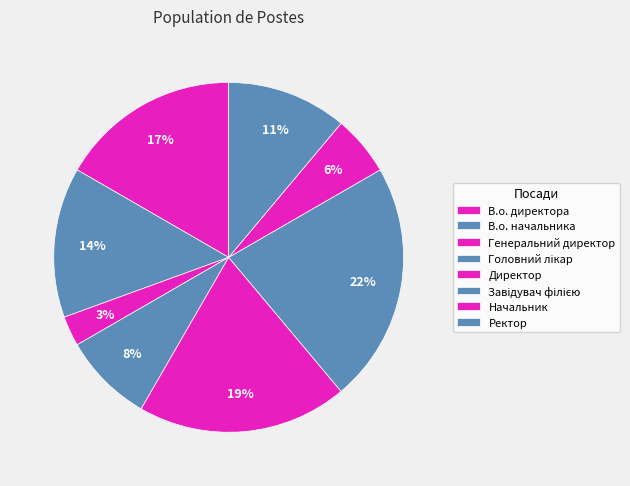

How many slices are in this pie chart?

8